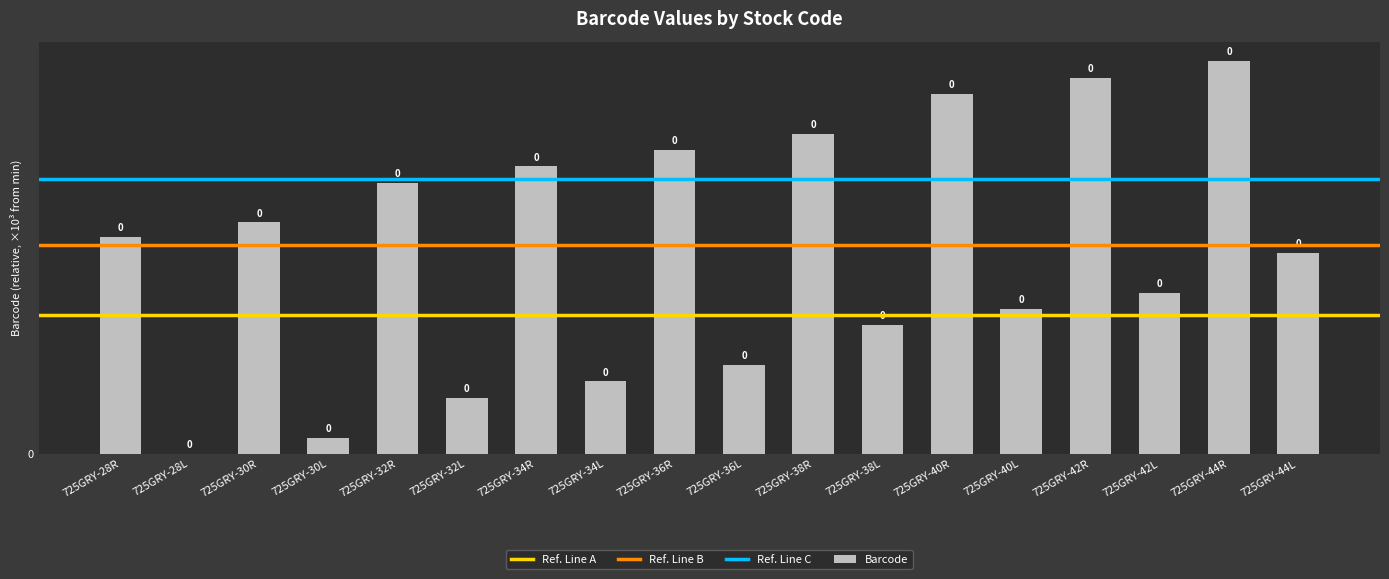

What is the sum of all values?

1.6